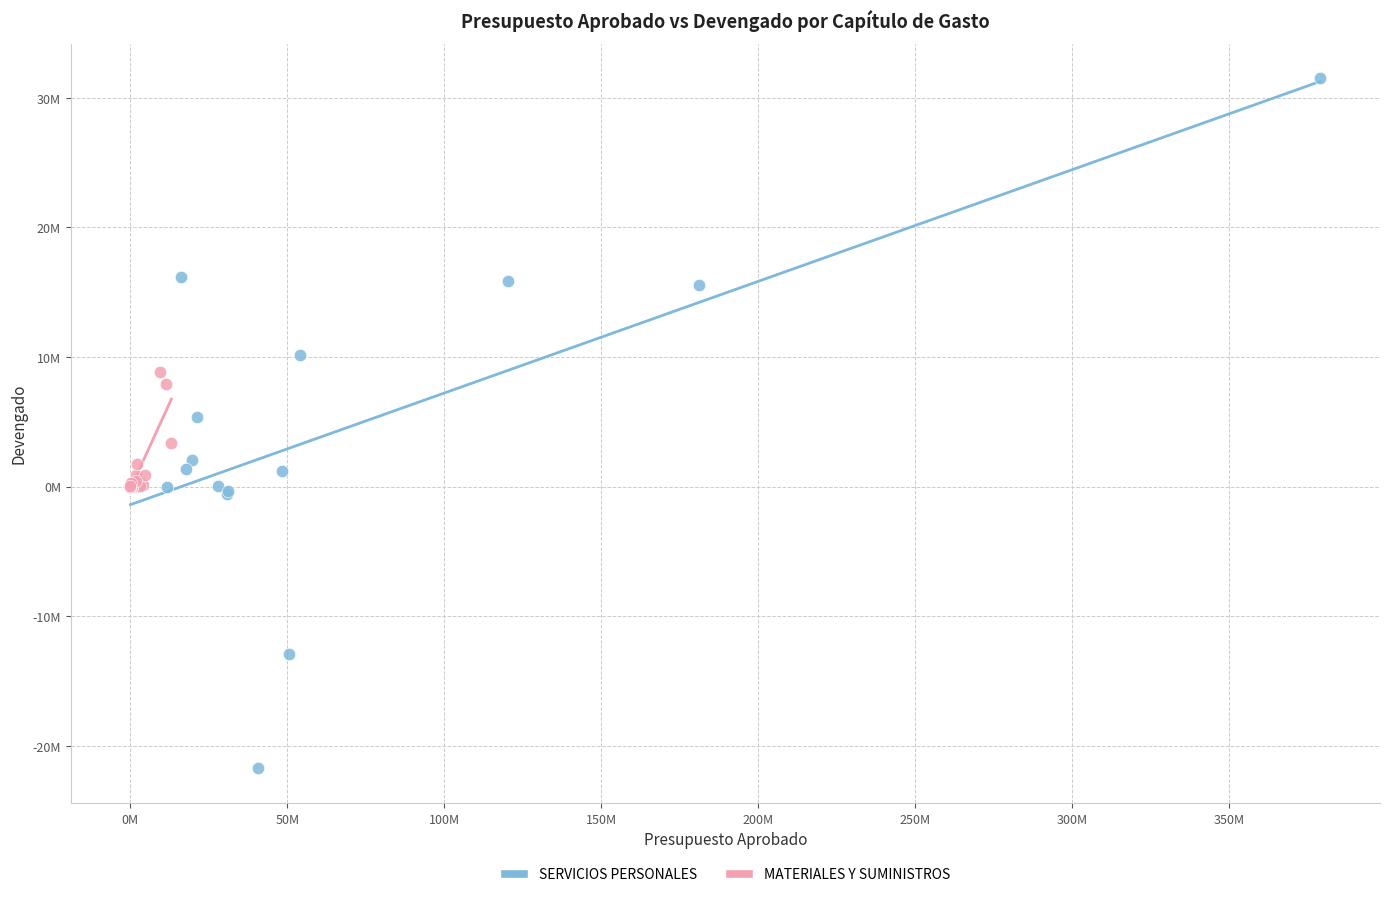

What are all the series names shown in the legend?

SERVICIOS PERSONALES, MATERIALES Y SUMINISTROS